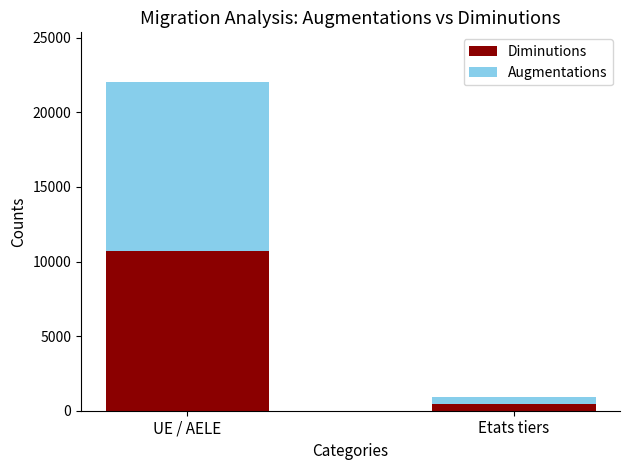

How many values in the Diminutions series are below 10735?

1